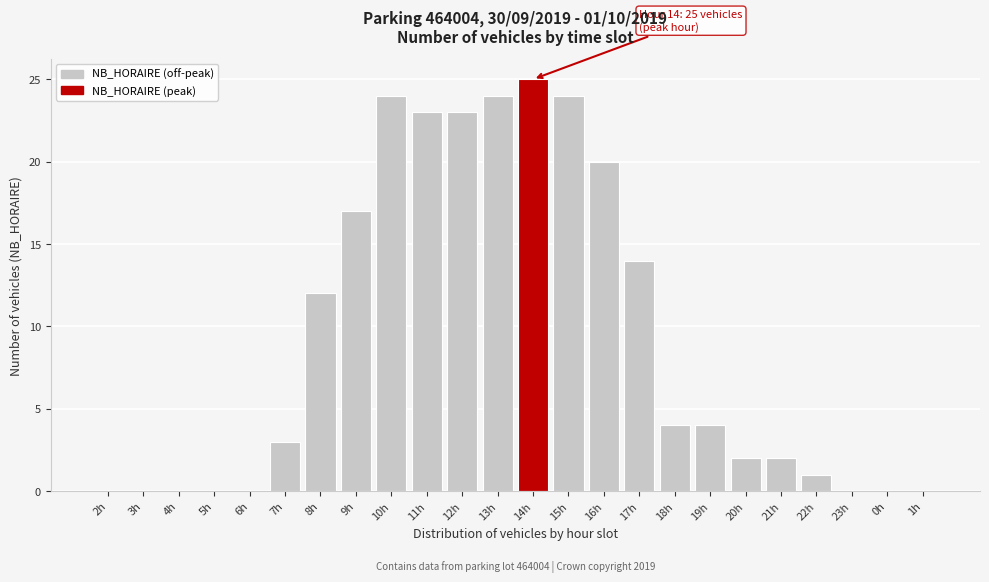

Reading left to right, extract all data points from this chart.

2h=0	3h=0	4h=0	5h=0	6h=0	7h=3	8h=12	9h=17	10h=24	11h=23	12h=23	13h=24	14h=25	15h=24	16h=20	17h=14	18h=4	19h=4	20h=2	21h=2	22h=1	23h=0	0h=0	1h=0